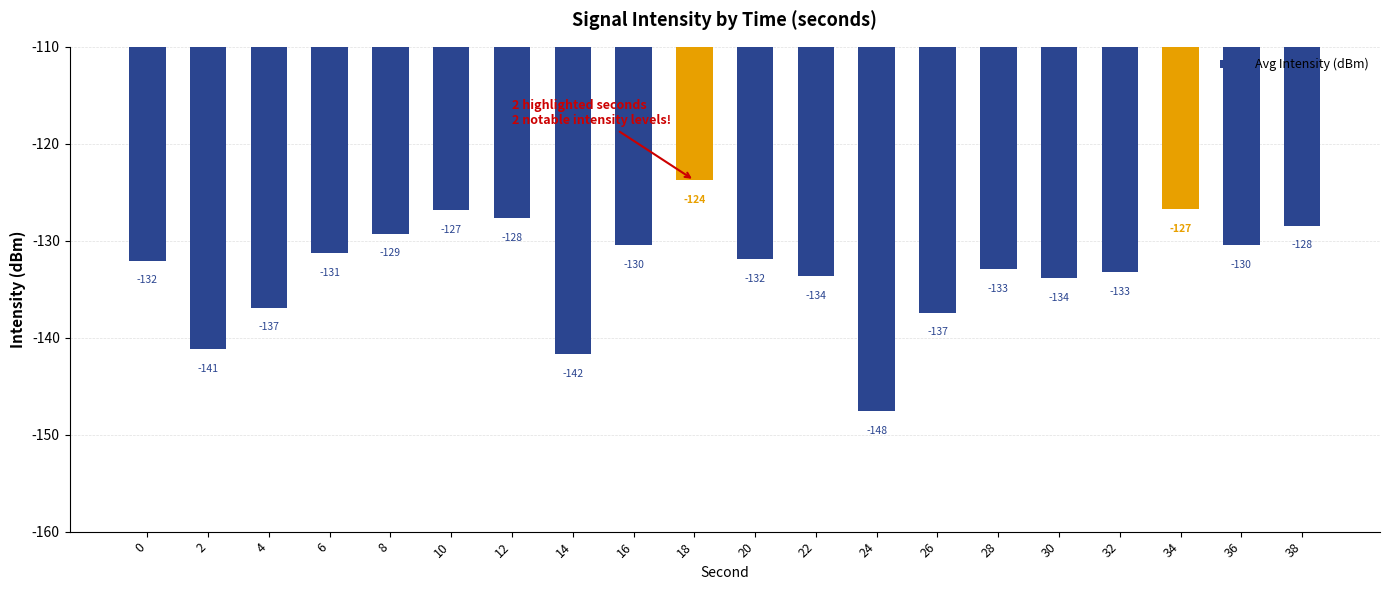

The value at 12 is -79.5. True or false?

False